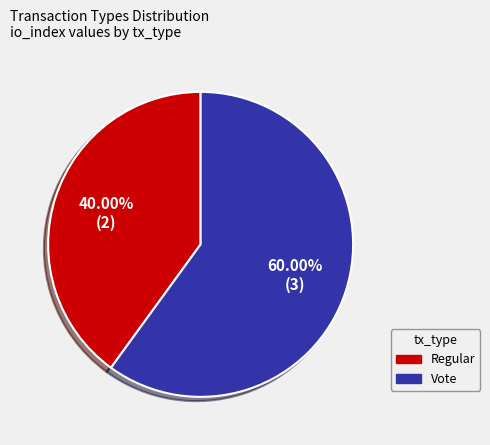

What percentage is the Regular slice, to the nearest percent?

40%